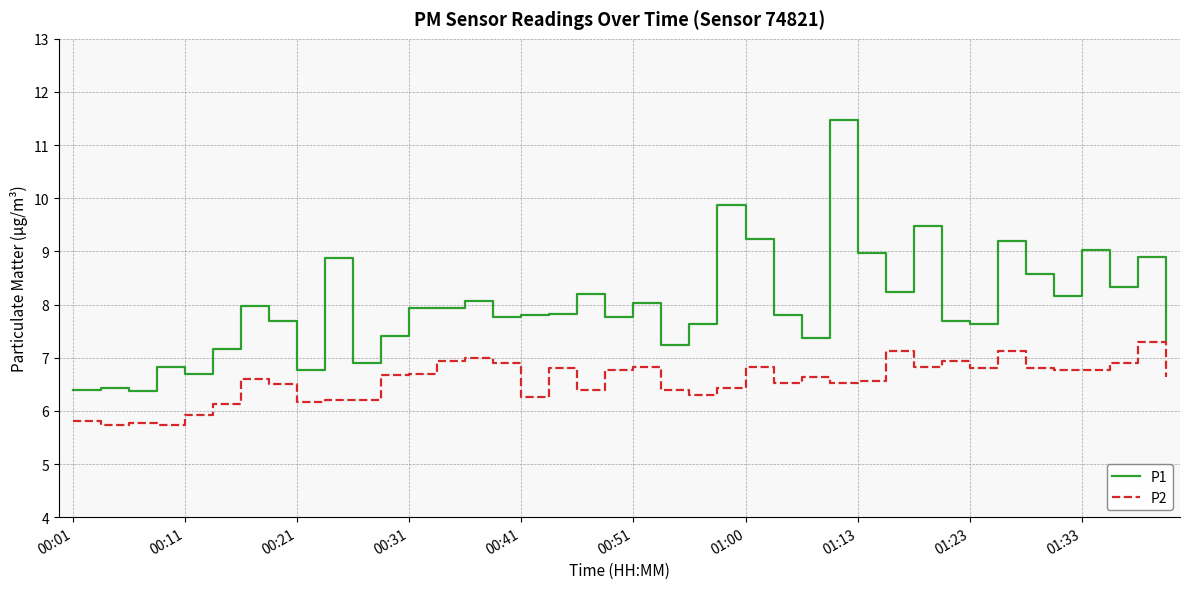

True or false: P2 and P1 intersect in this chart.

False